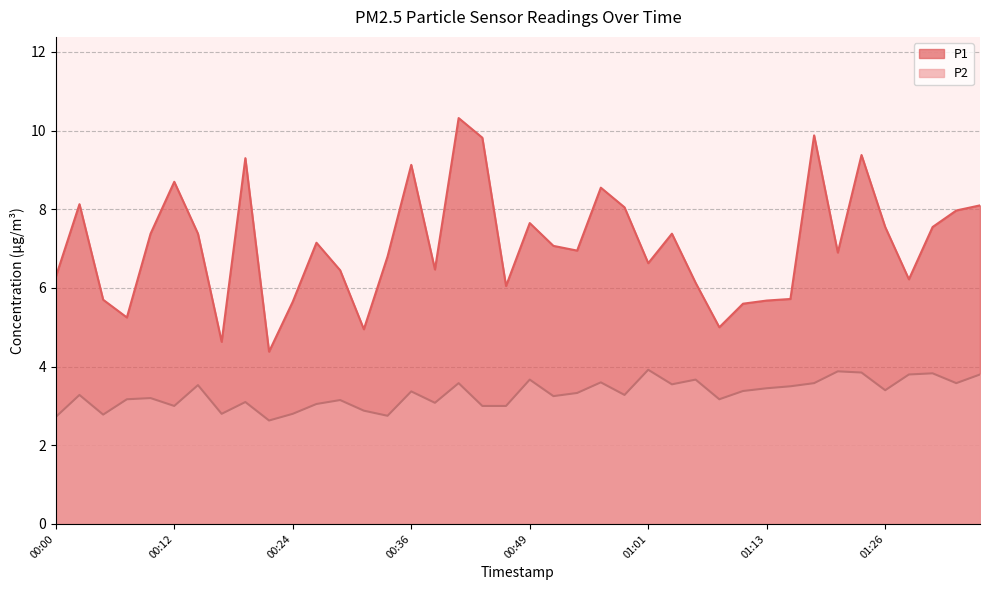

Which series changed the most between 00:19 and 00:32?

P1